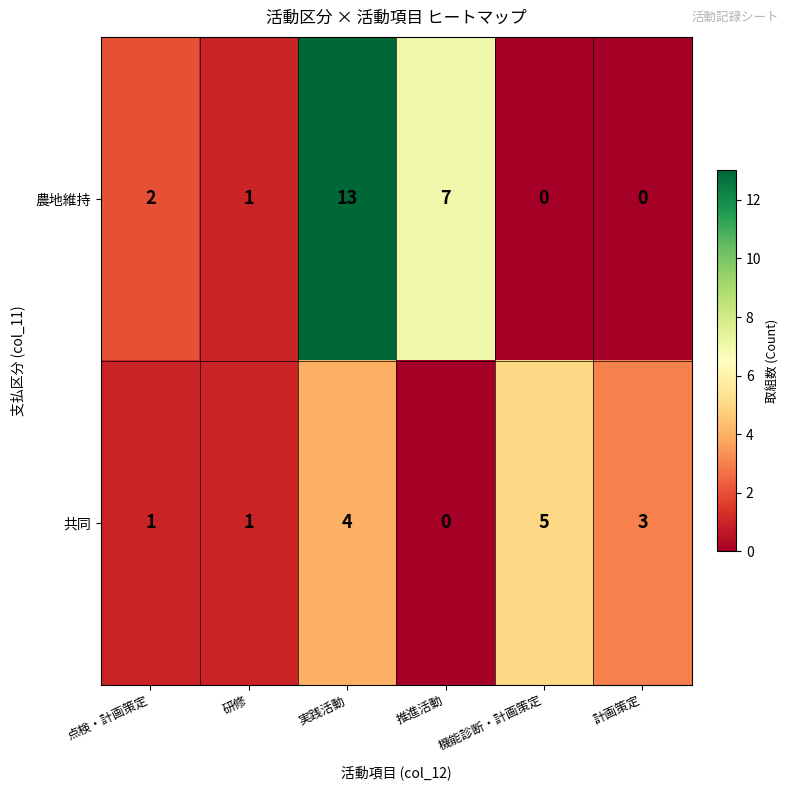

What is the total value across all series at 点検・計画策定?

3